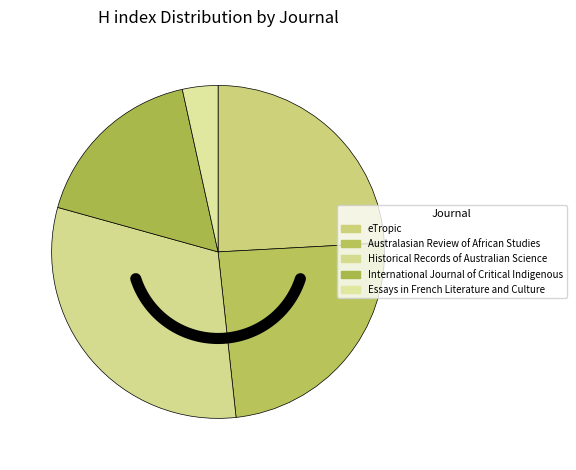

What percentage is NOT represented by Essays in French Literature and Culture?

96.6%